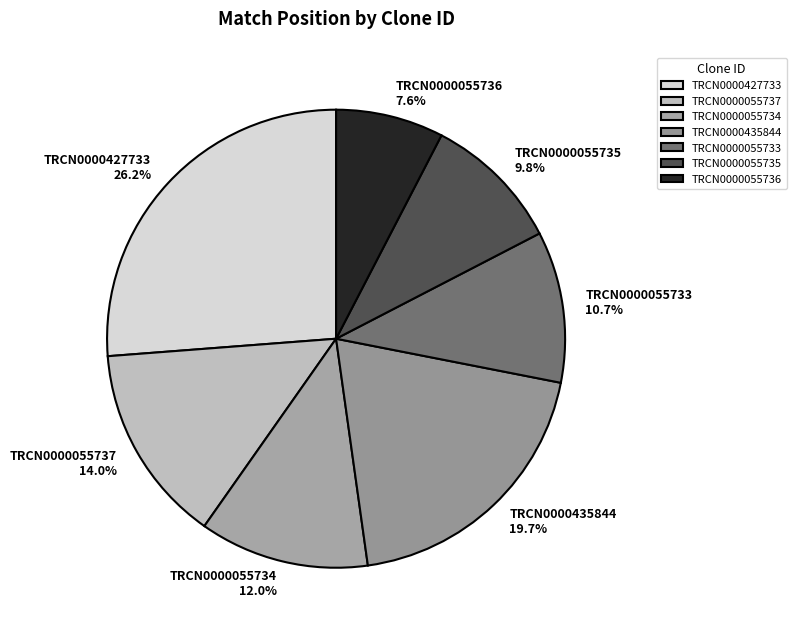

To the nearest percent, what is the average slice percentage?

14%